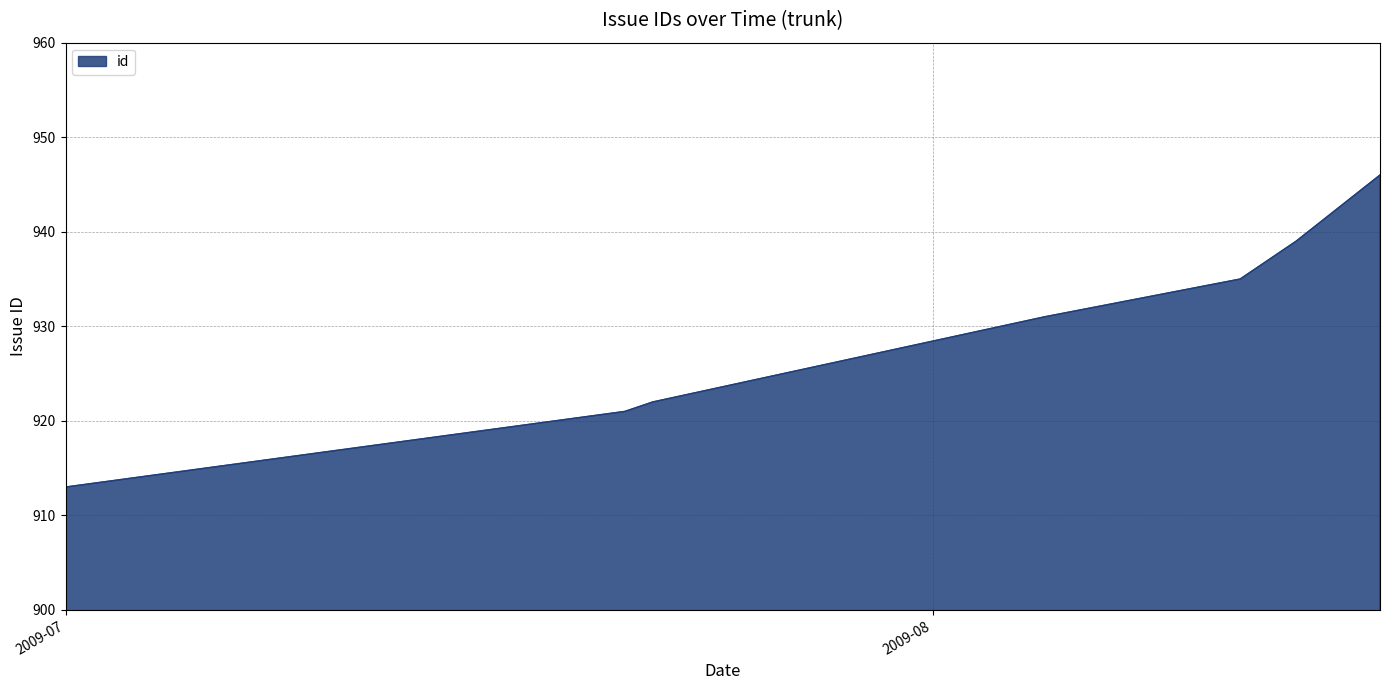

Does the chart display data point markers on the line(s)?

No